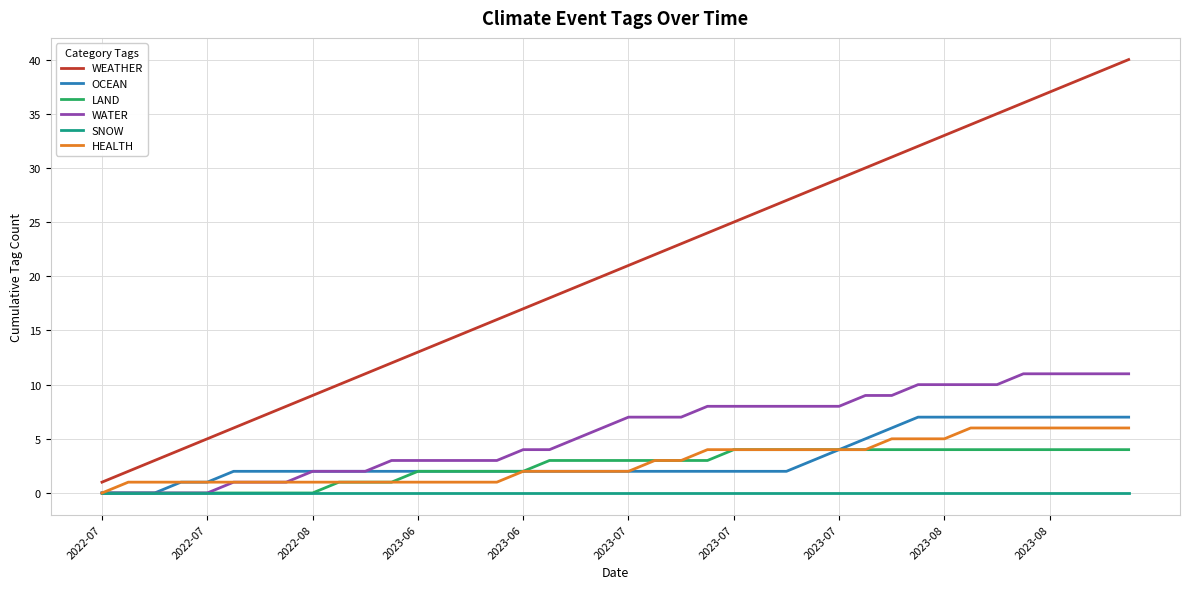

Which series has the widest spread of values?

WEATHER